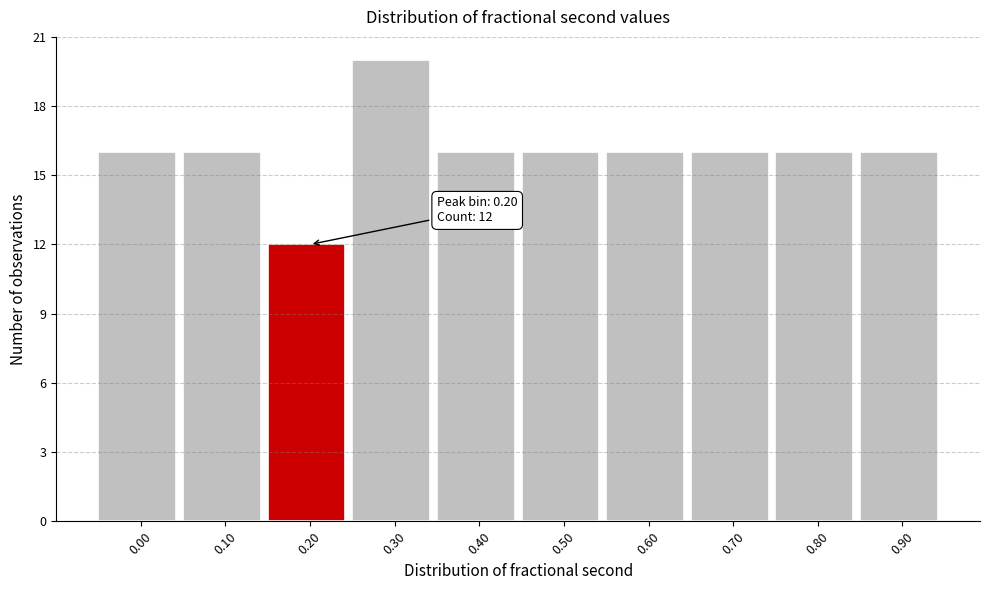

Reading right to left, extract all data points from this chart.

16	16	16	16	16	16	20	12	16	16